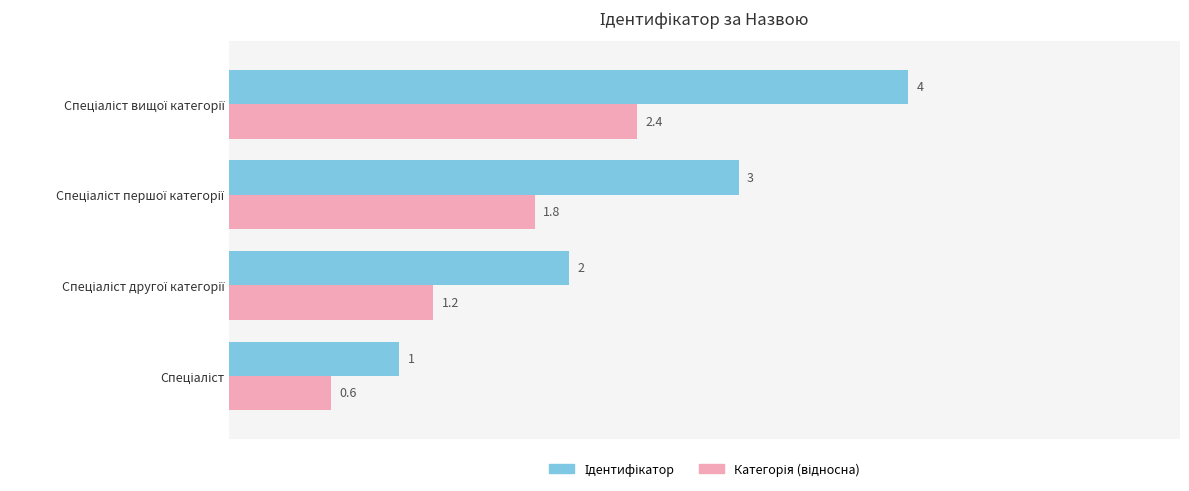

At how many categories does at least one series exceed 1?

3